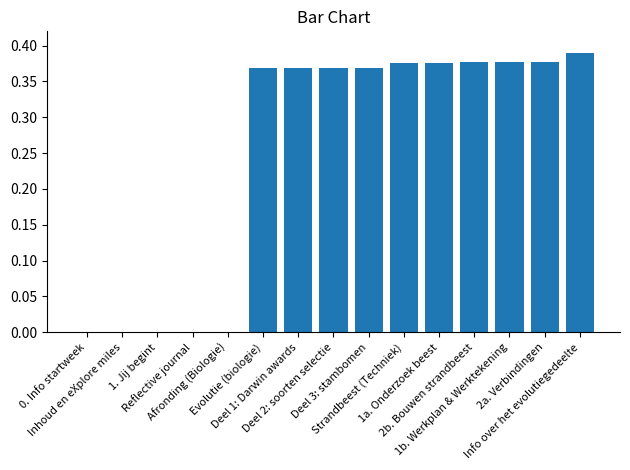

Are the bars horizontal?

No